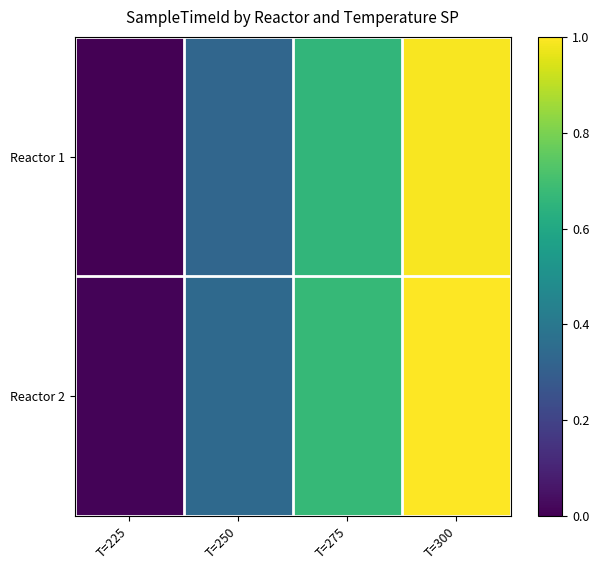

Count the number of categories in the chart.

4